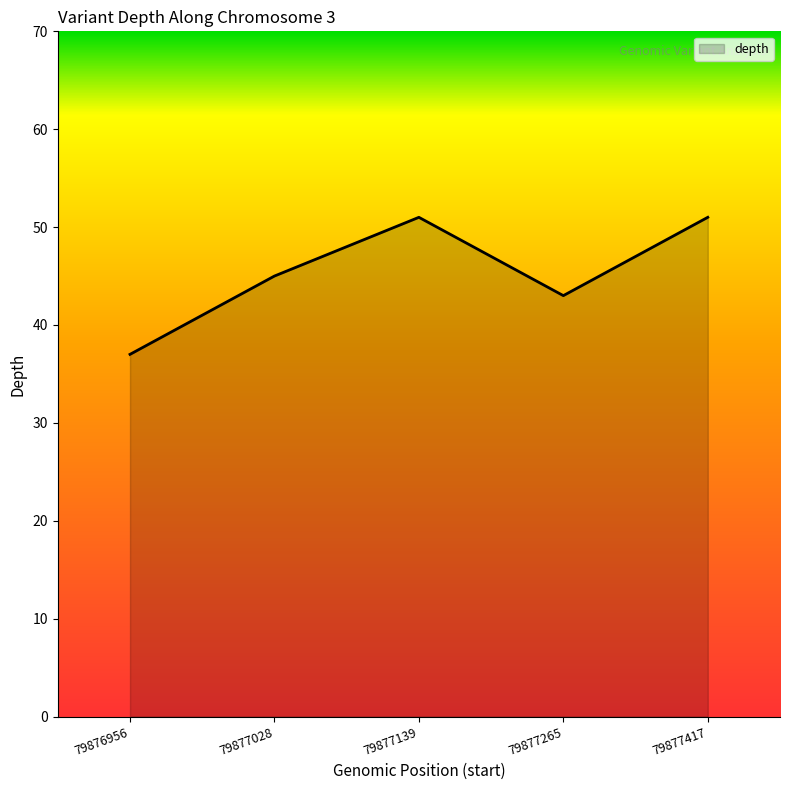

What is the maximum value shown in the chart?

51